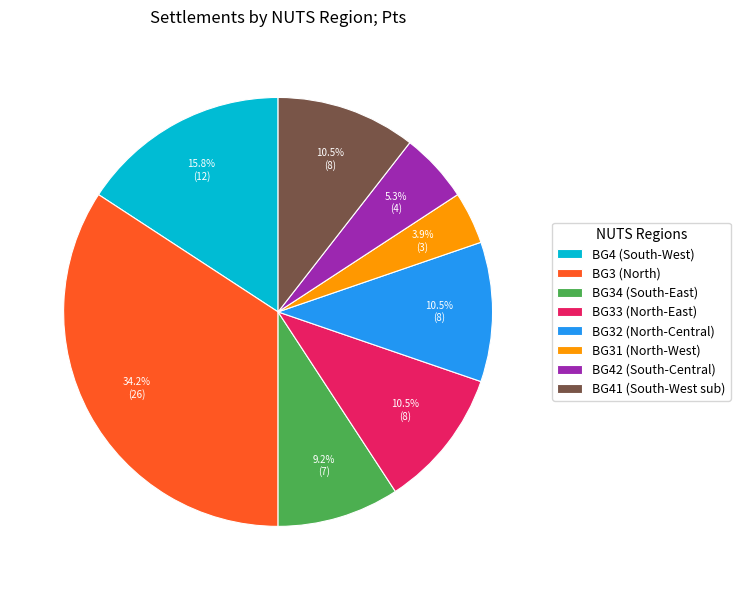

Which has a higher value, BG31 (North-West) or BG3 (North)?

BG3 (North)